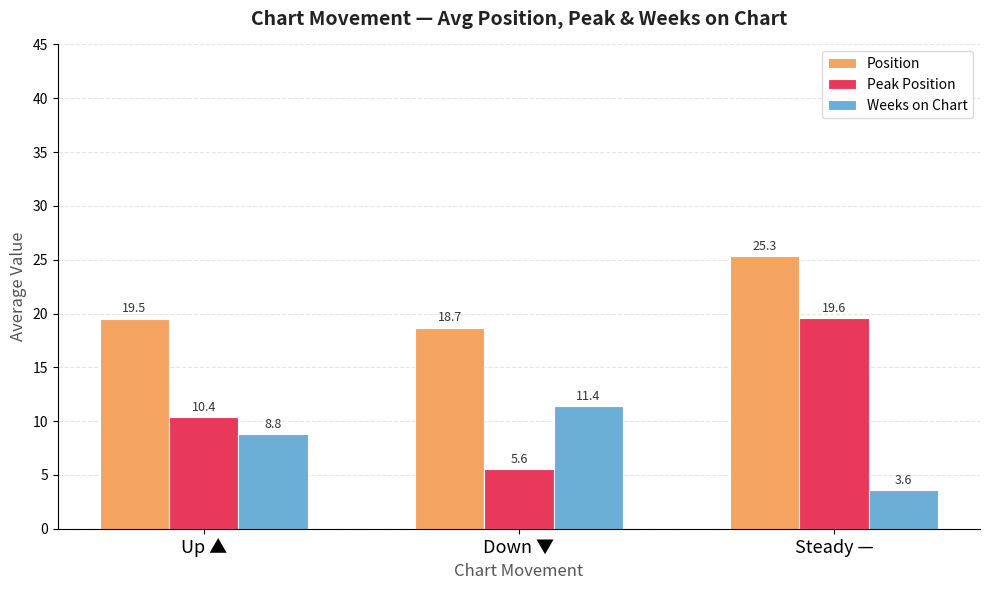

How many data points in Peak Position are above 10?

2